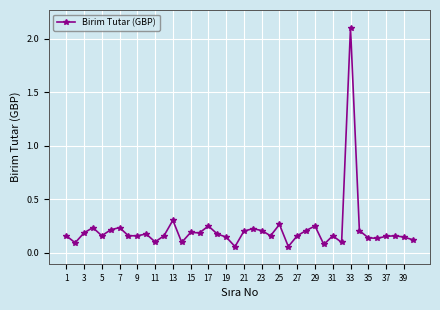

What is the sum of all values?

8.6